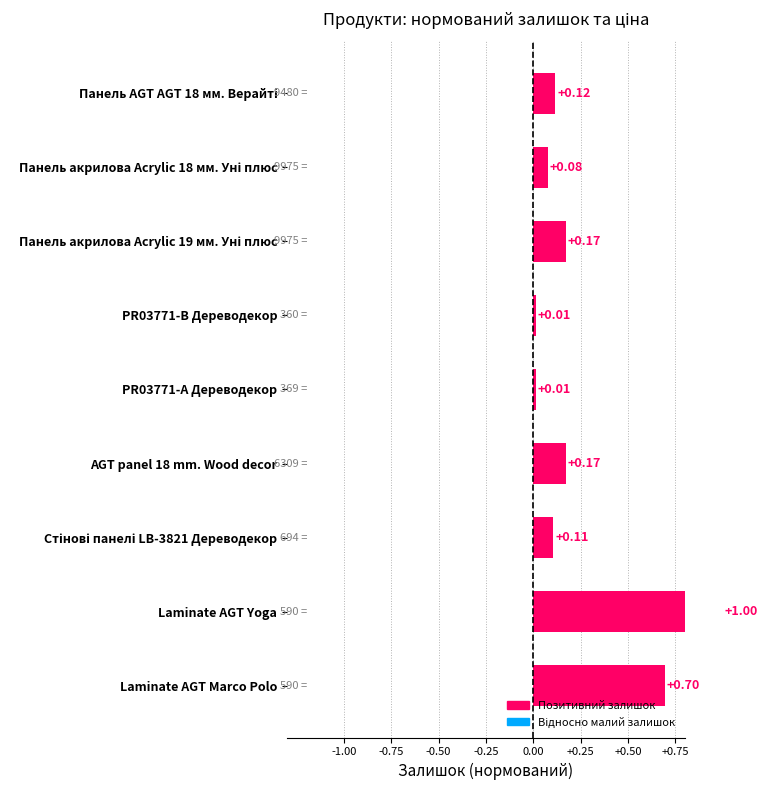

Reading left to right, transcribe all the data shown in this chart.

0.7	1.0	0.1	0.2	0.0	0.0	0.2	0.1	0.1